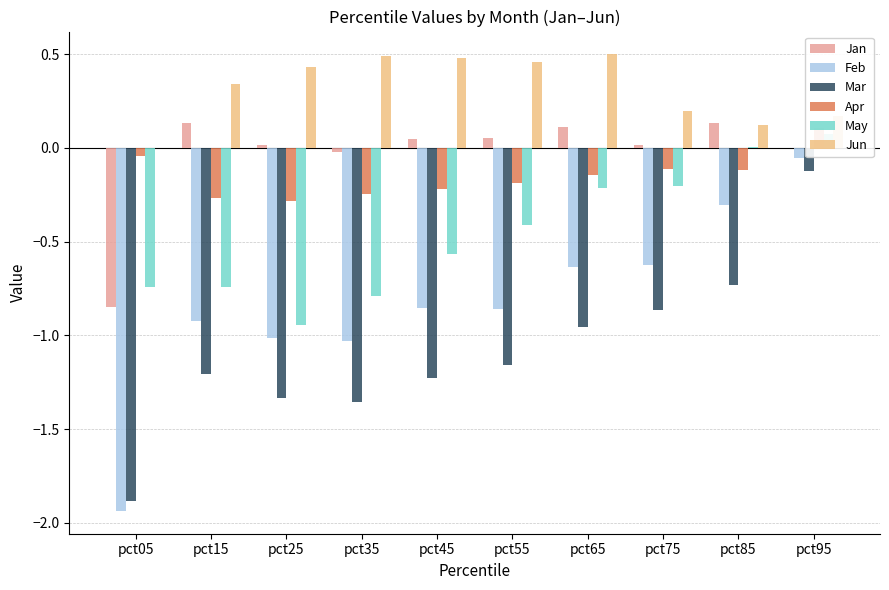

What is the difference between the maximum and second lowest values in the Jun series?

0.4